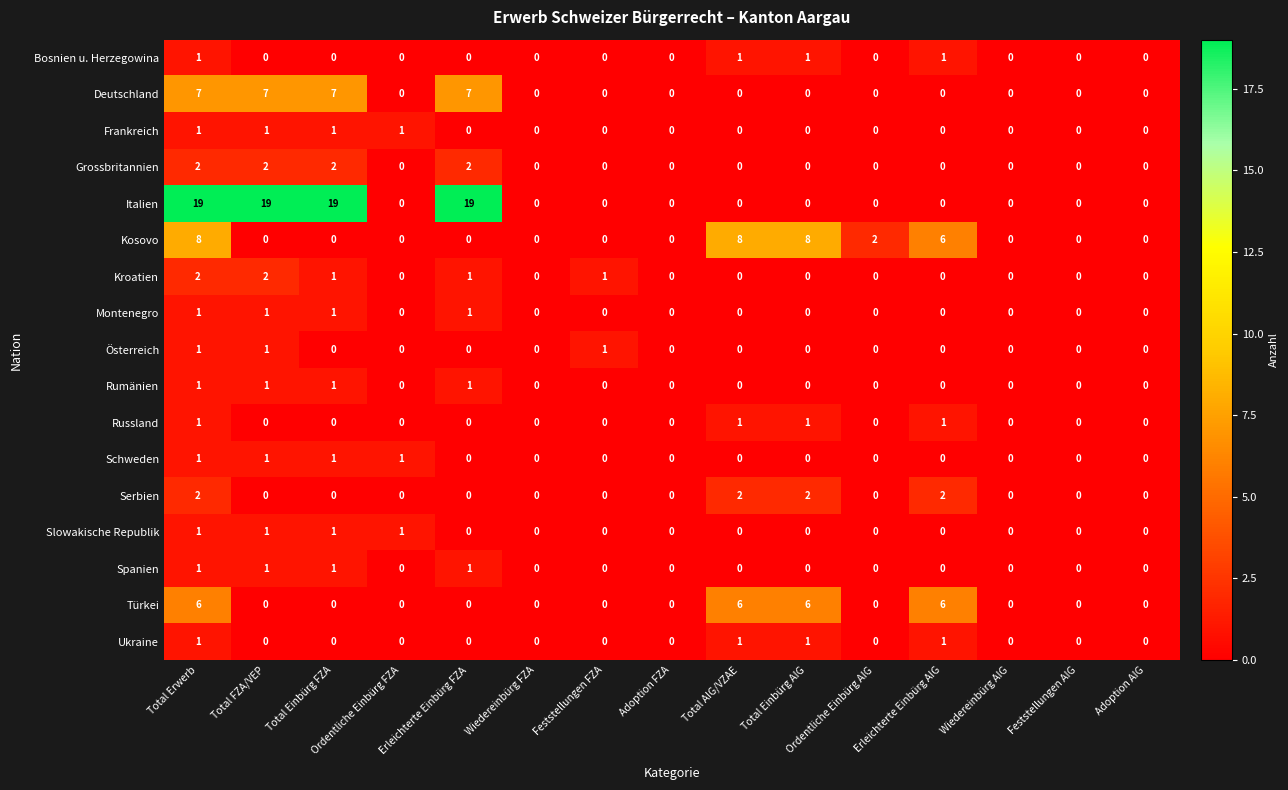

Which series has the widest spread of values?

Italien